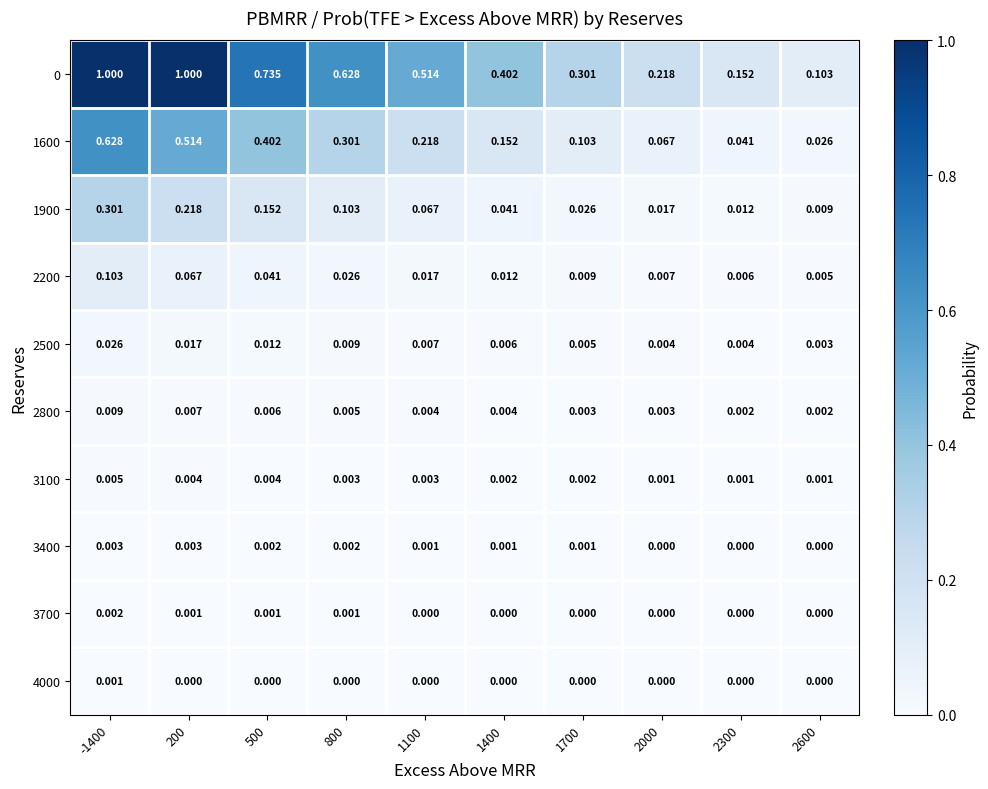

What is the total value across all series at -1400?

2.1